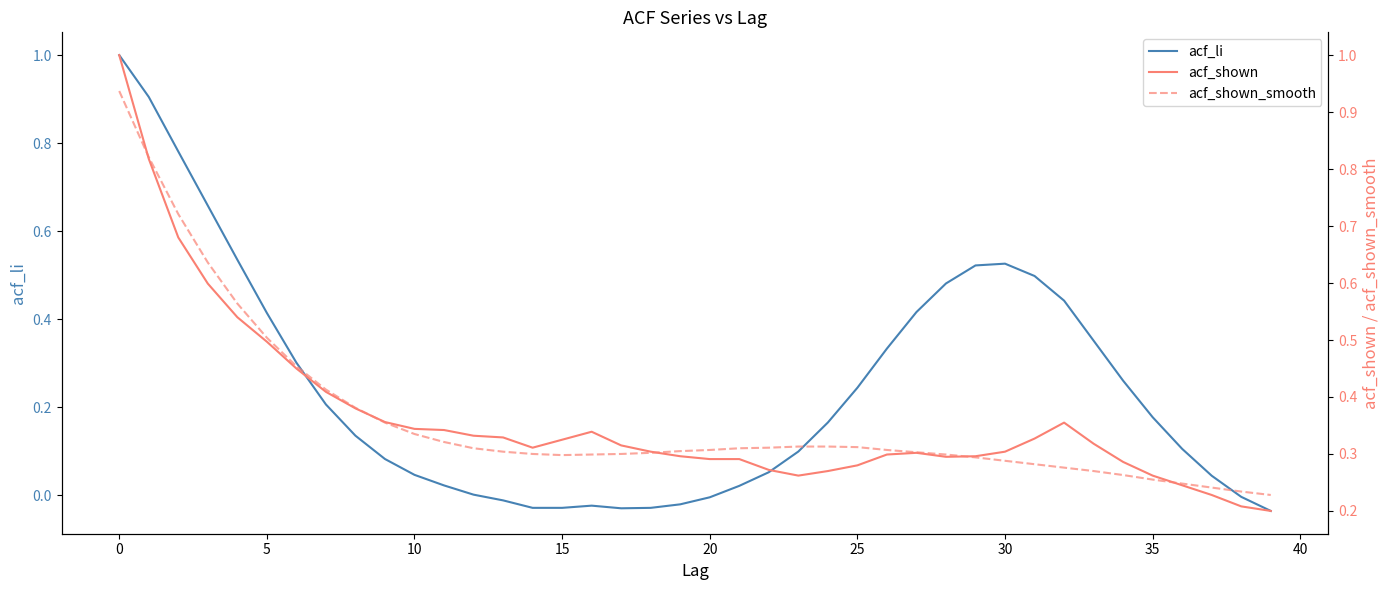

How many categories are shown in the chart?

40